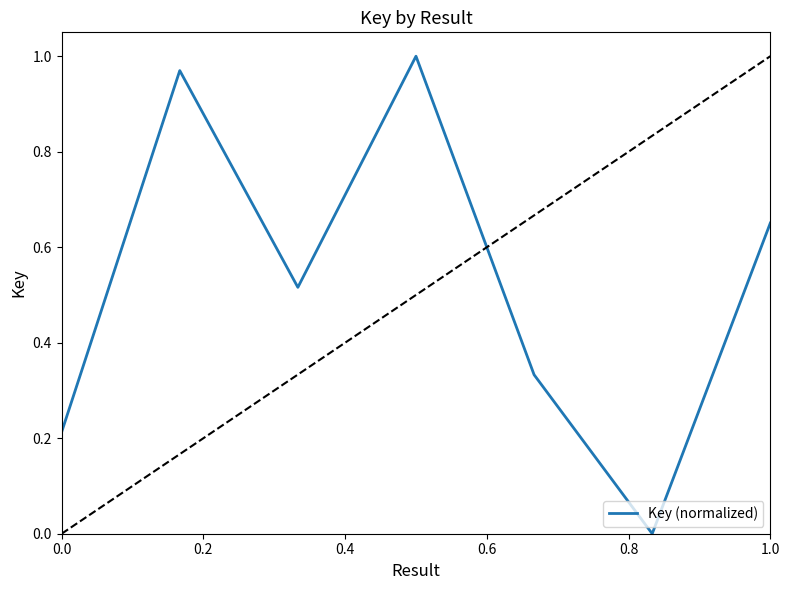

True or false: there are more than 0 points higher than both neighbors.

True